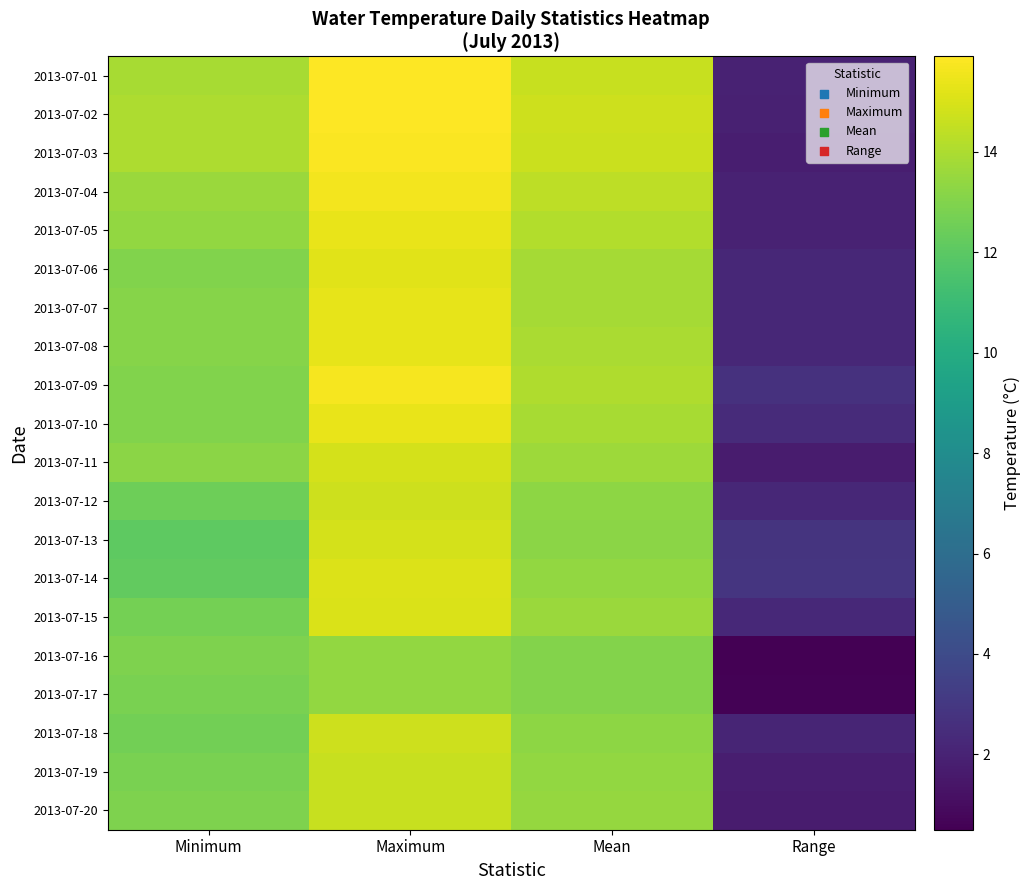

Which category has the highest value across all series?

Maximum